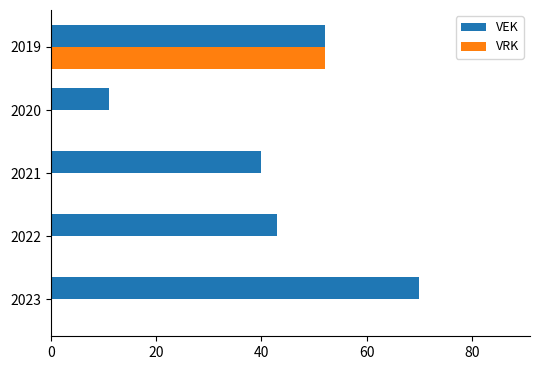

Which series changed the most between 2020 and 2019?

VRK